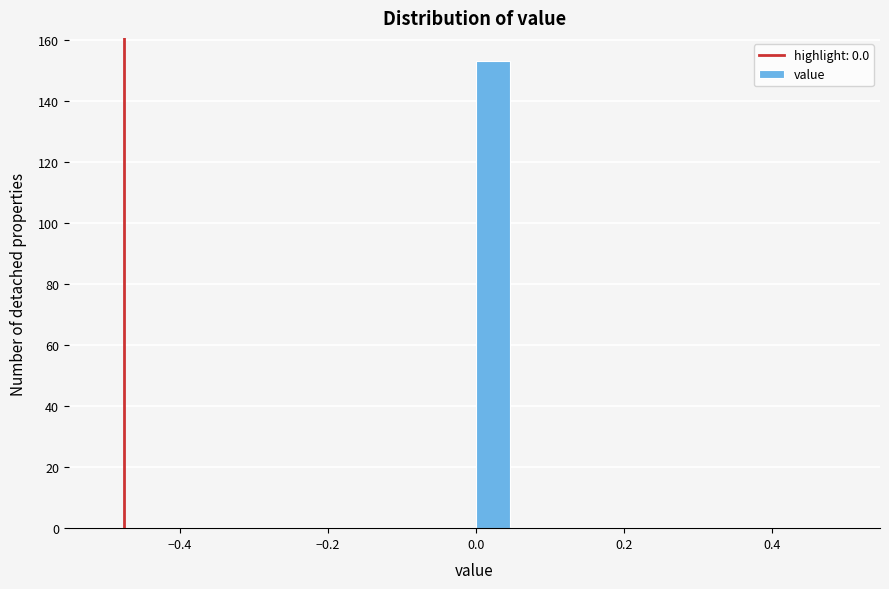

Read against the x-axis, roughly where is the centre of the tallest bar?

0.02